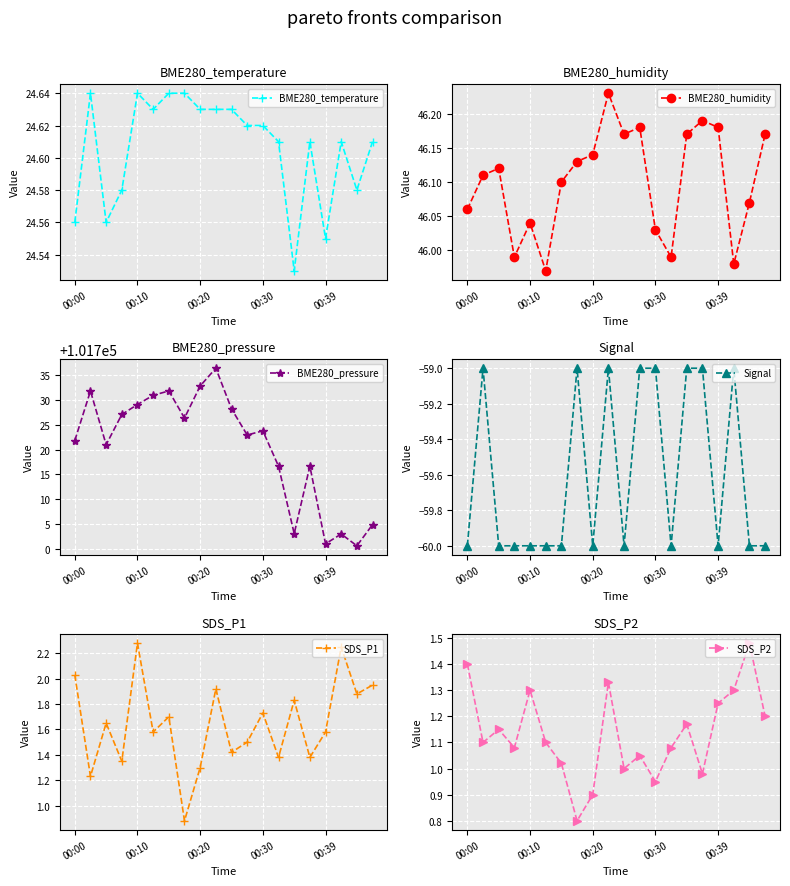

What is the difference between the maximum and minimum values in the BME280_pressure series?

35.6